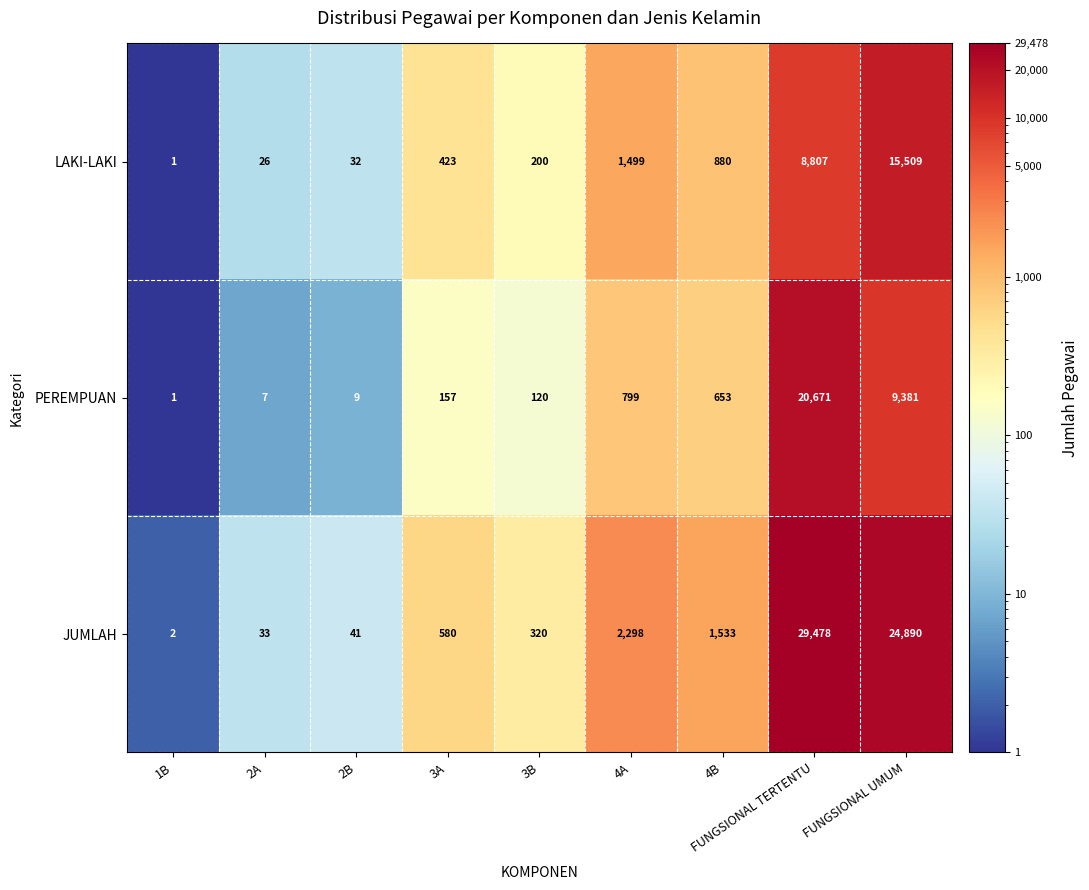

Rank the series by their maximum value, from lowest to highest.

LAKI-LAKI, PEREMPUAN, JUMLAH